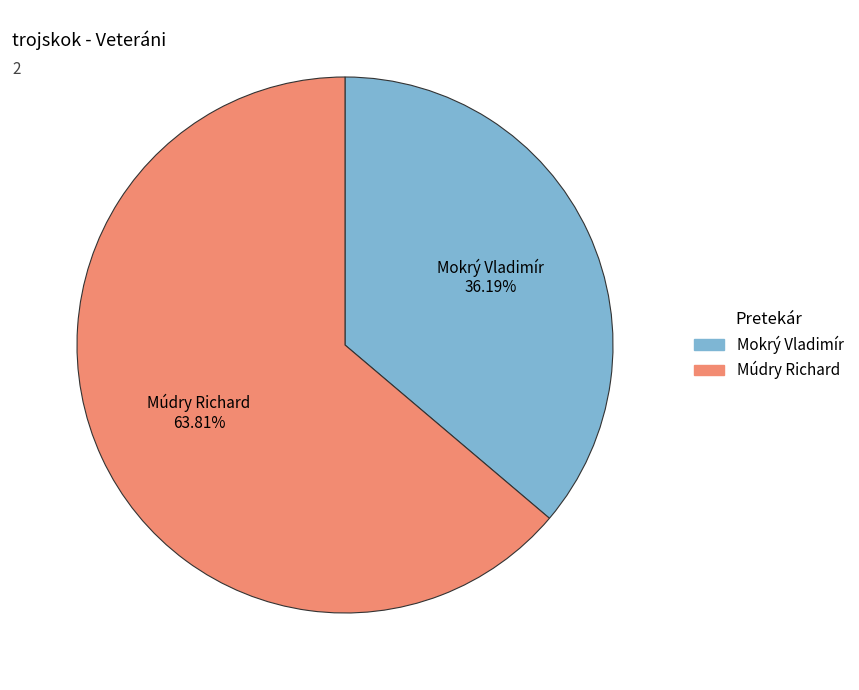

What percentage is the Mokrý Vladimír slice, to the nearest percent?

36%